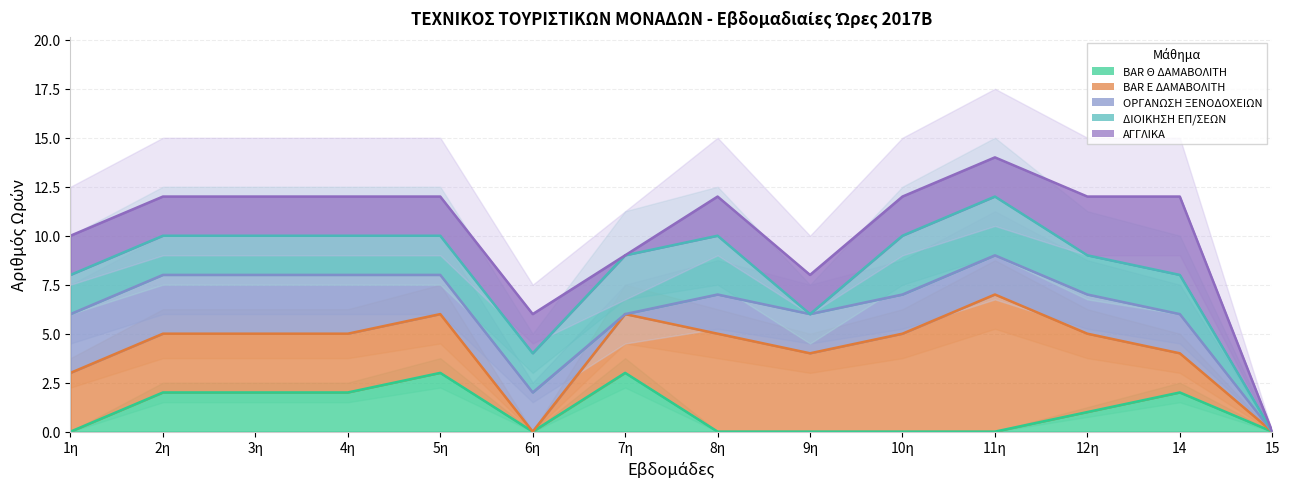

How many interior local valleys does the ΣΥΝΟΛΟ ΩΡΩΝ series have?

3